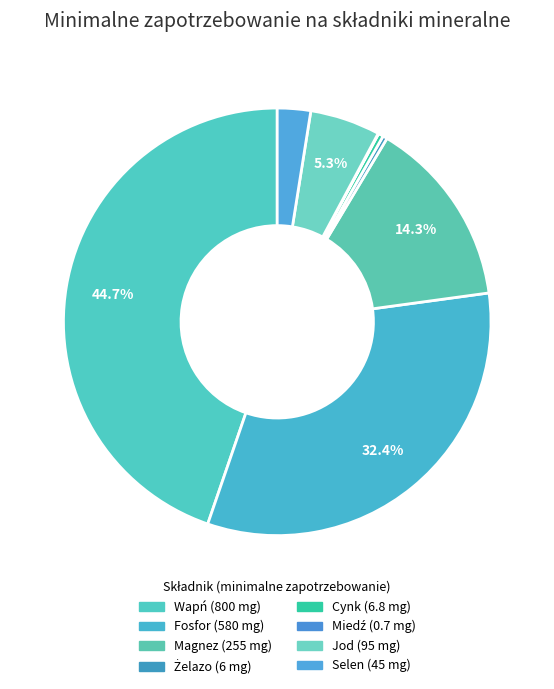

Count the number of slices in the pie.

8